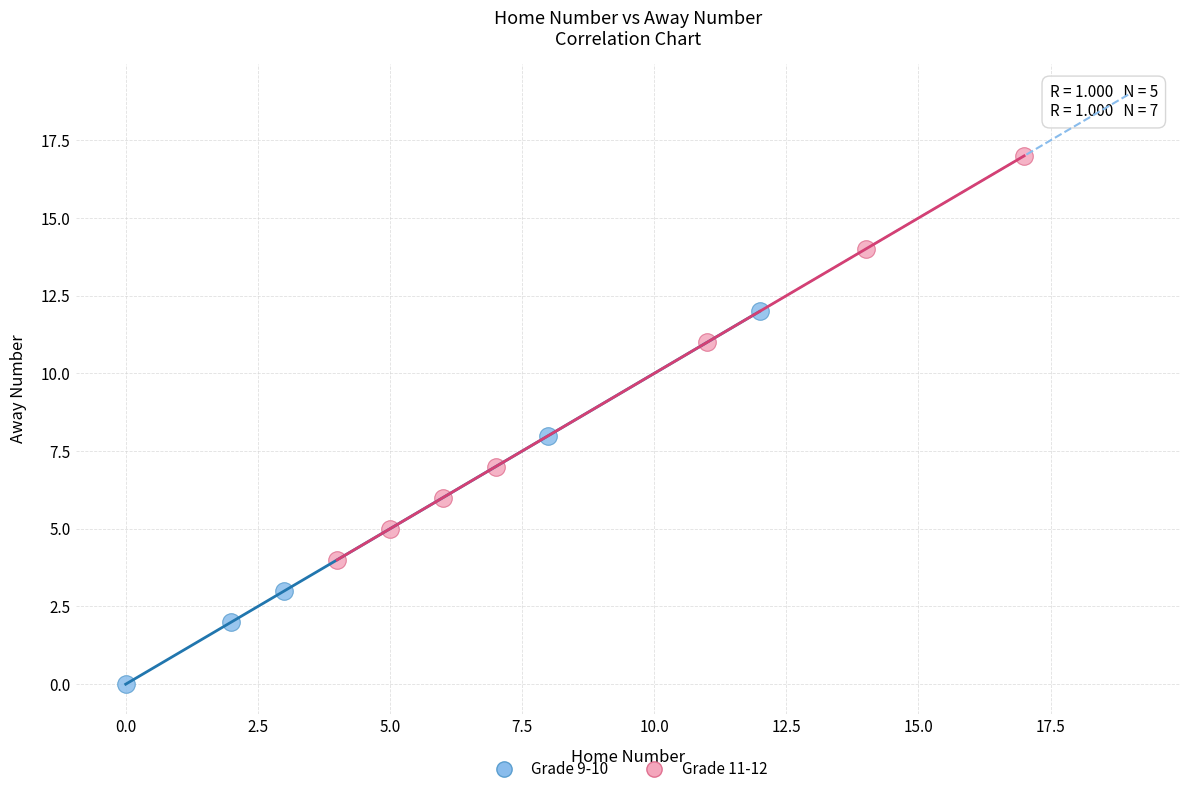

Which series contains the lowest Y value?

Grade 9-10